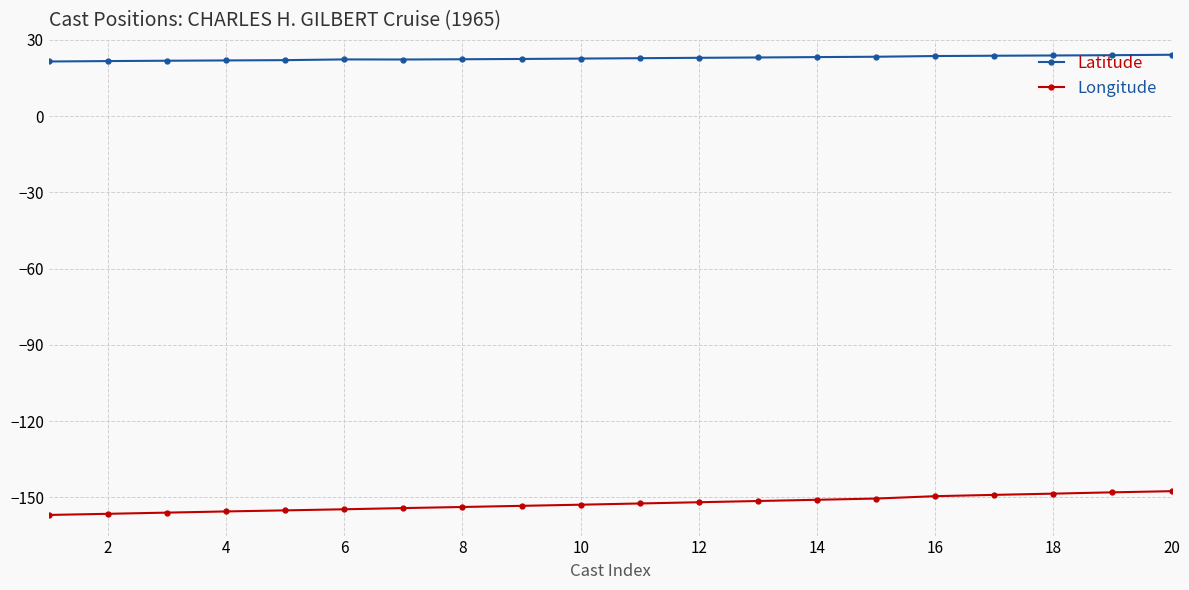

Which series has the largest total across all categories?

Latitude